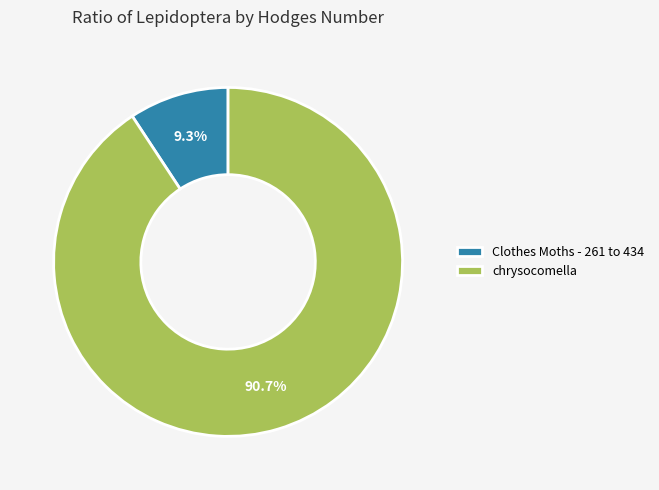

What is the ratio of the value at chrysocomella to the value at Clothes Moths - 261 to 434?

9.8